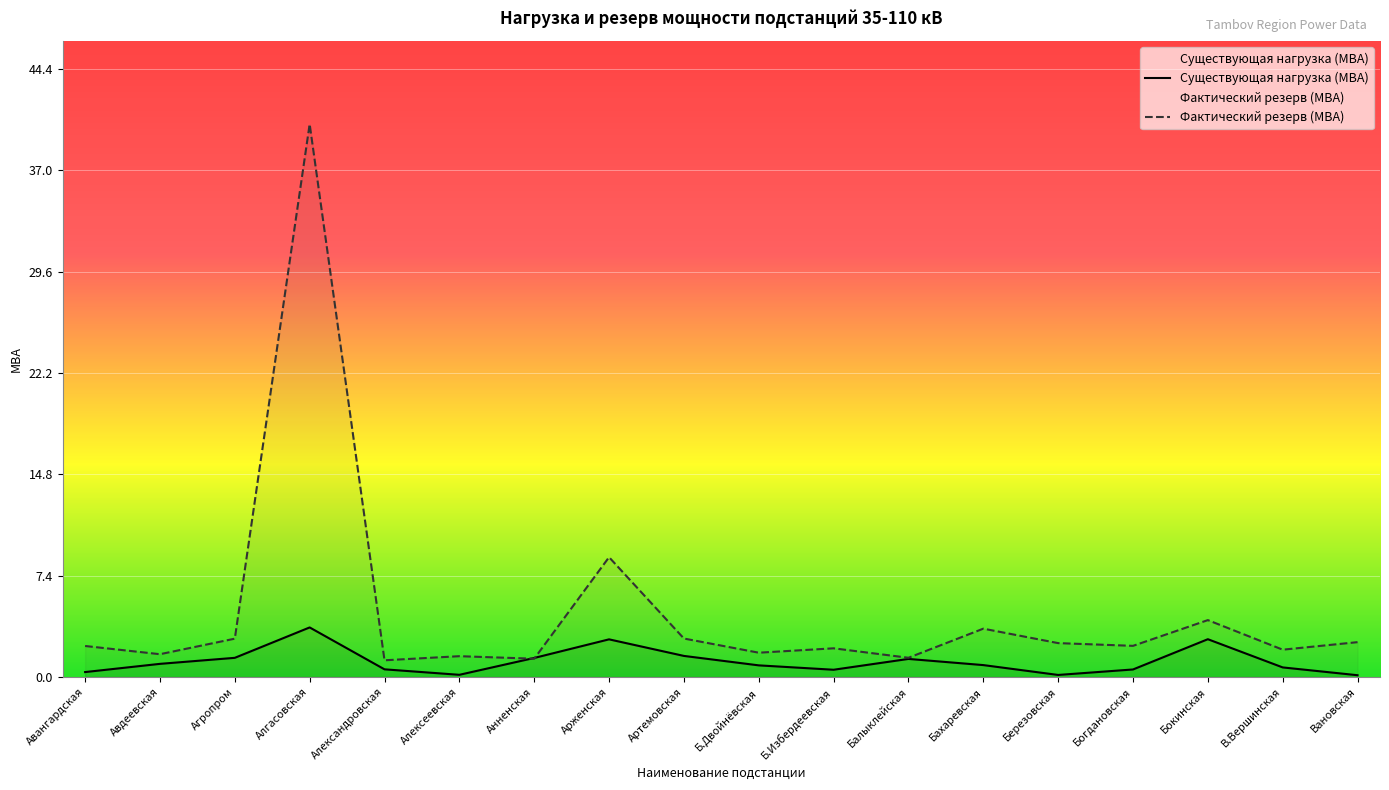

What position from the right is Авангардская?

18